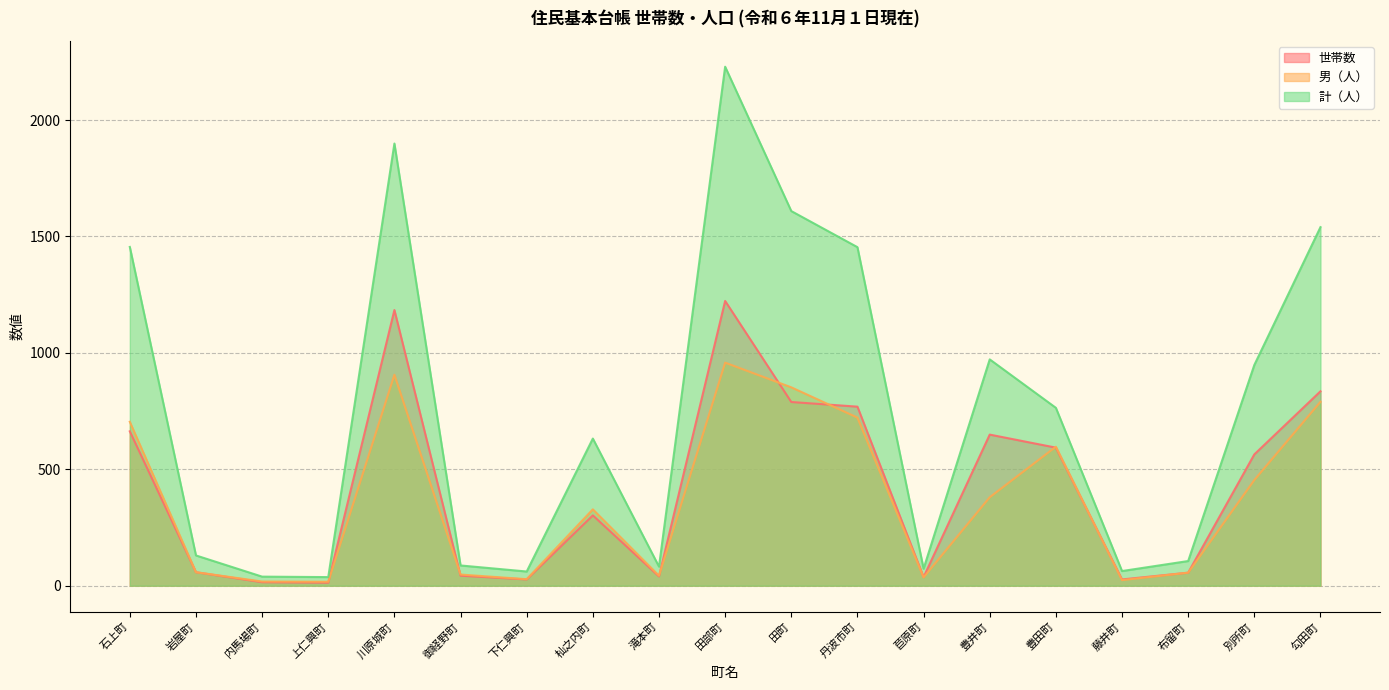

Is the value of 男（人） at 御経野町 greater than the value of 計（人） at 御経野町?

No